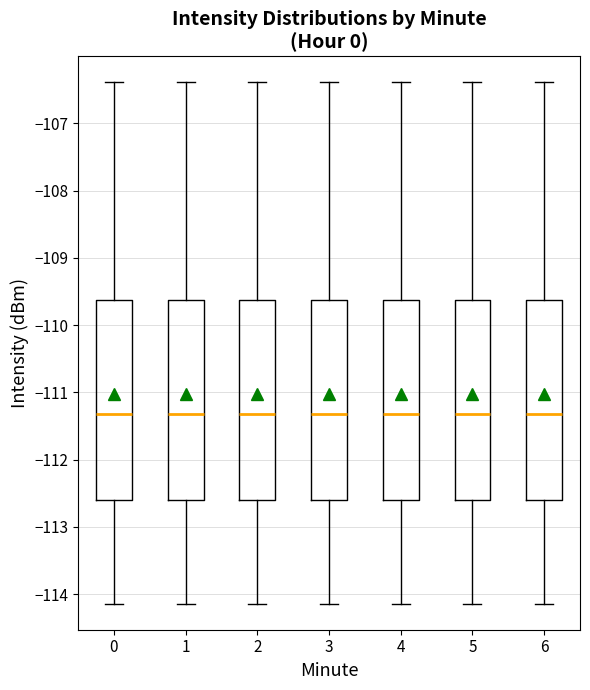

Reading left to right, read every box against the y-axis: the position of its median line, the range the box covers, and the ends of its whiskers. The values are not printed on the chart, so give them approximately, as read against the axis.

0: median -111.3, box -112.6 to -109.6, whiskers -114.1 to -106.4
1: median -111.3, box -112.6 to -109.6, whiskers -114.1 to -106.4
2: median -111.3, box -112.6 to -109.6, whiskers -114.1 to -106.4
3: median -111.3, box -112.6 to -109.6, whiskers -114.1 to -106.4
4: median -111.3, box -112.6 to -109.6, whiskers -114.1 to -106.4
5: median -111.3, box -112.6 to -109.6, whiskers -114.1 to -106.4
6: median -111.3, box -112.6 to -109.6, whiskers -114.1 to -106.4